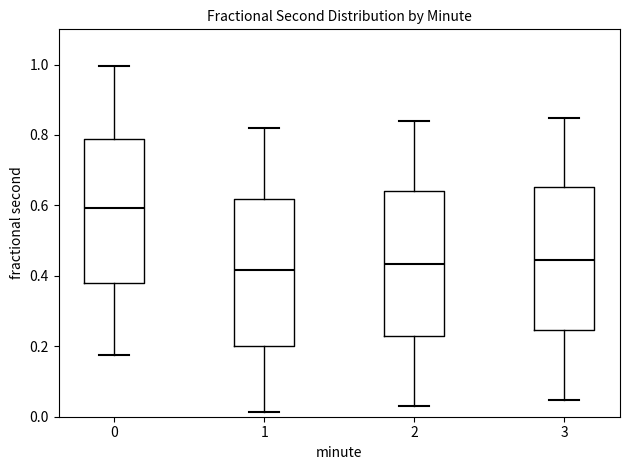

Which box's median line is the highest?

0